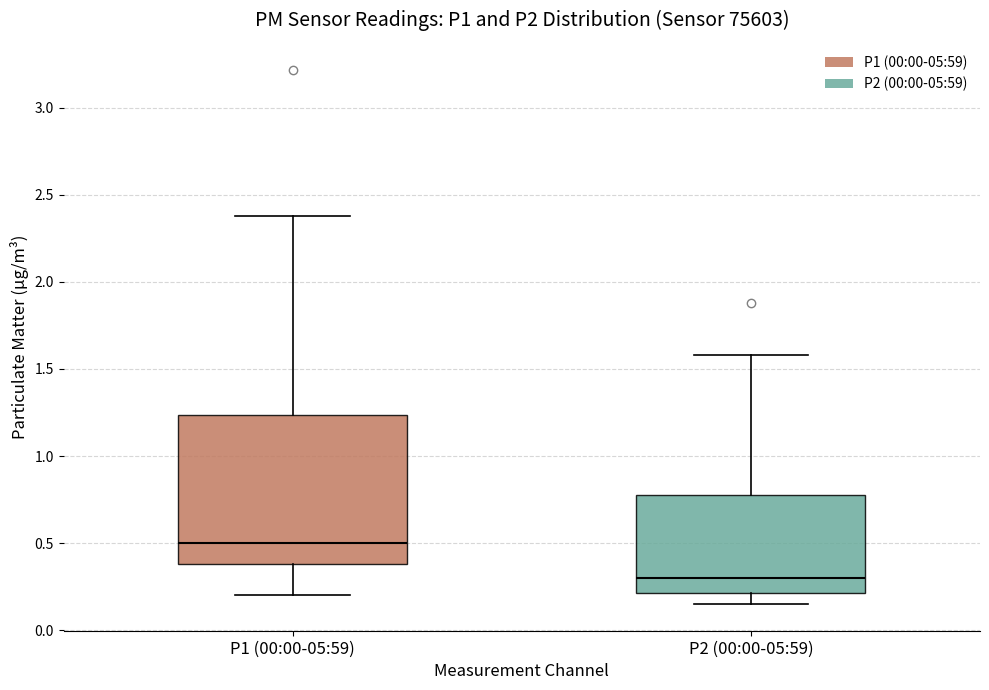

Which box's median line is the highest?

P1 (00:00-05:59)